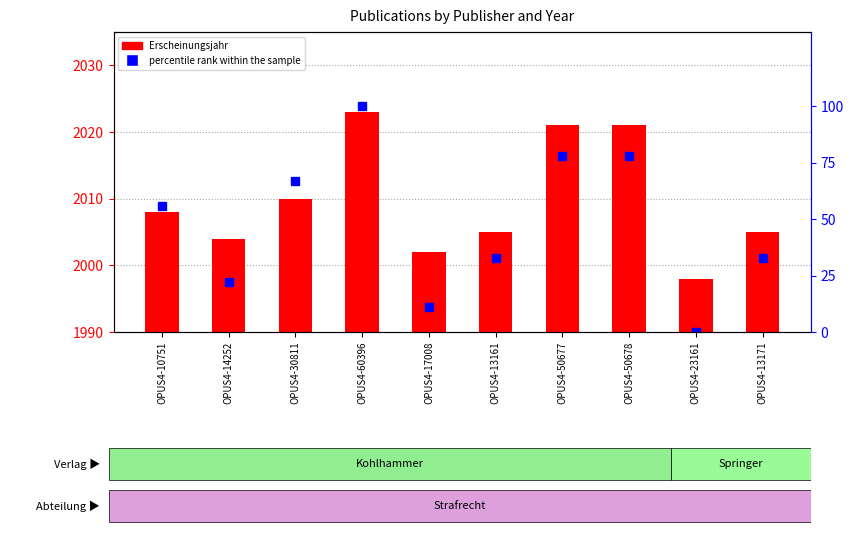

What is the label of the 3rd bar from the left?

OPUS4-30811